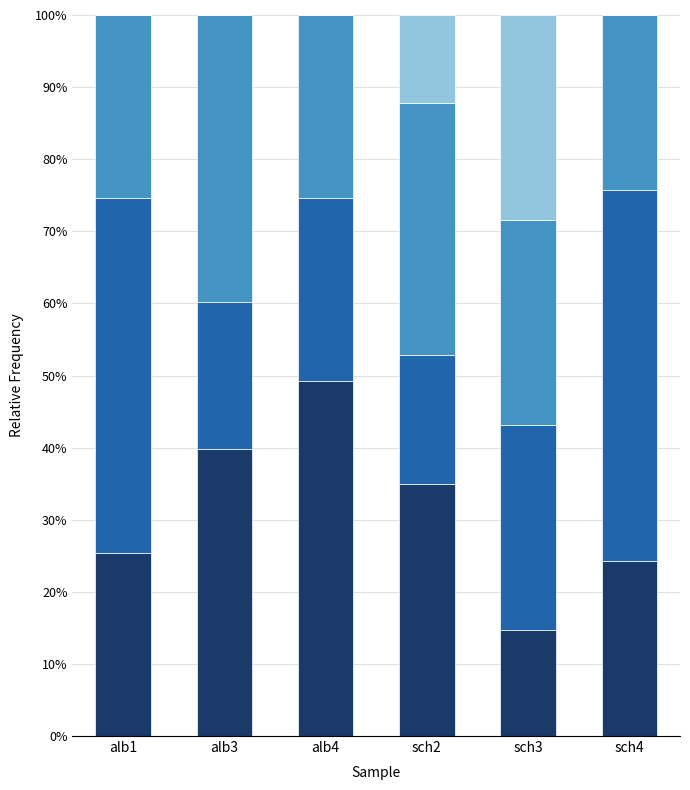

Count the number of data series in this chart.

5